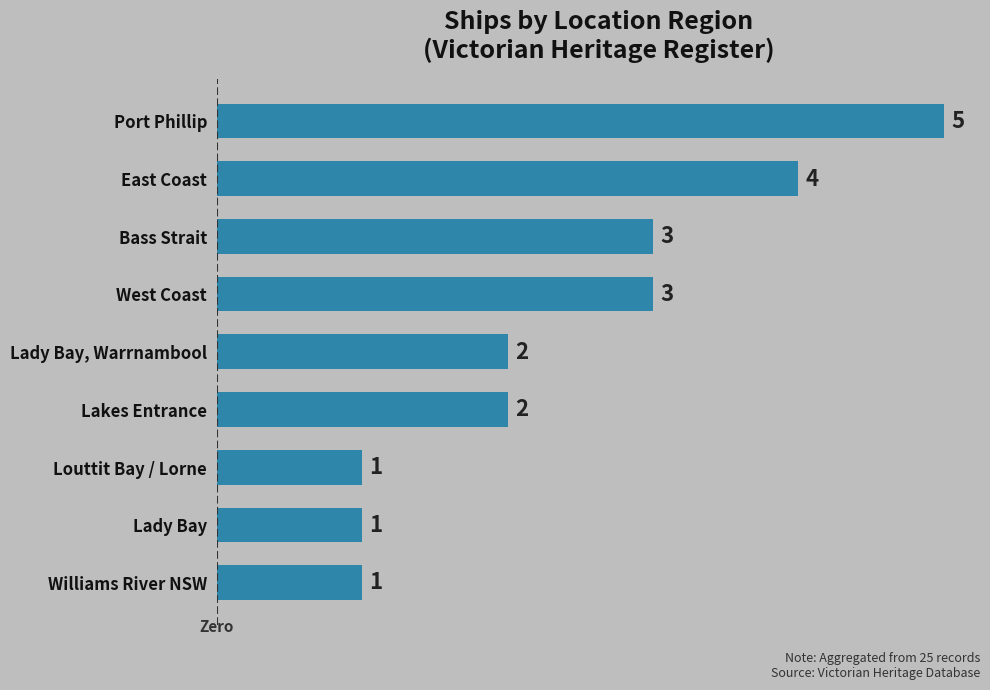

What is the difference between the second highest and second lowest values?

3